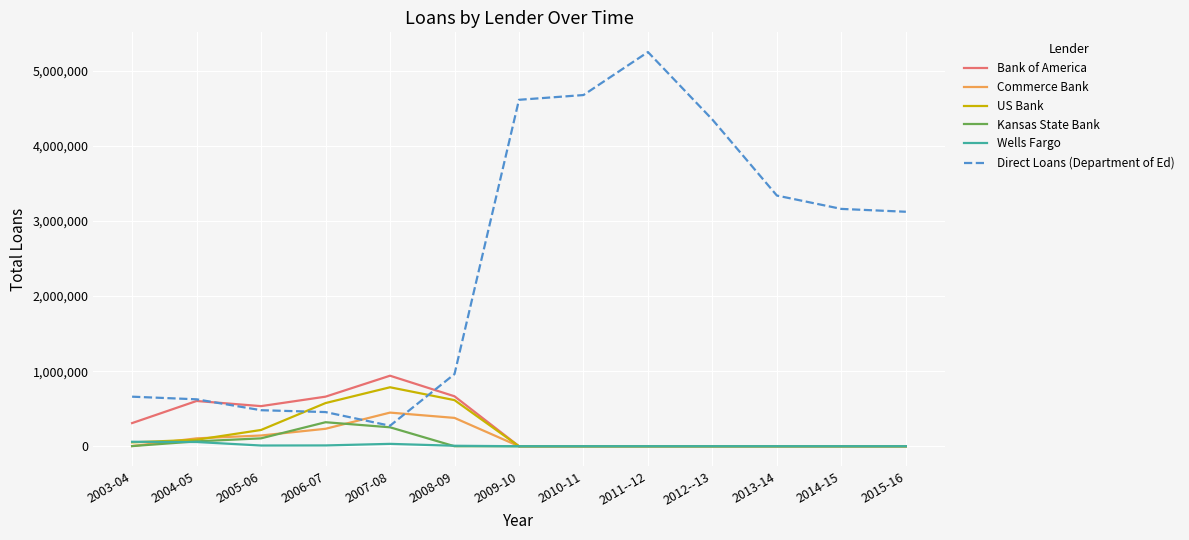

Which series has the widest spread of values?

Direct Loans (Department of Ed)